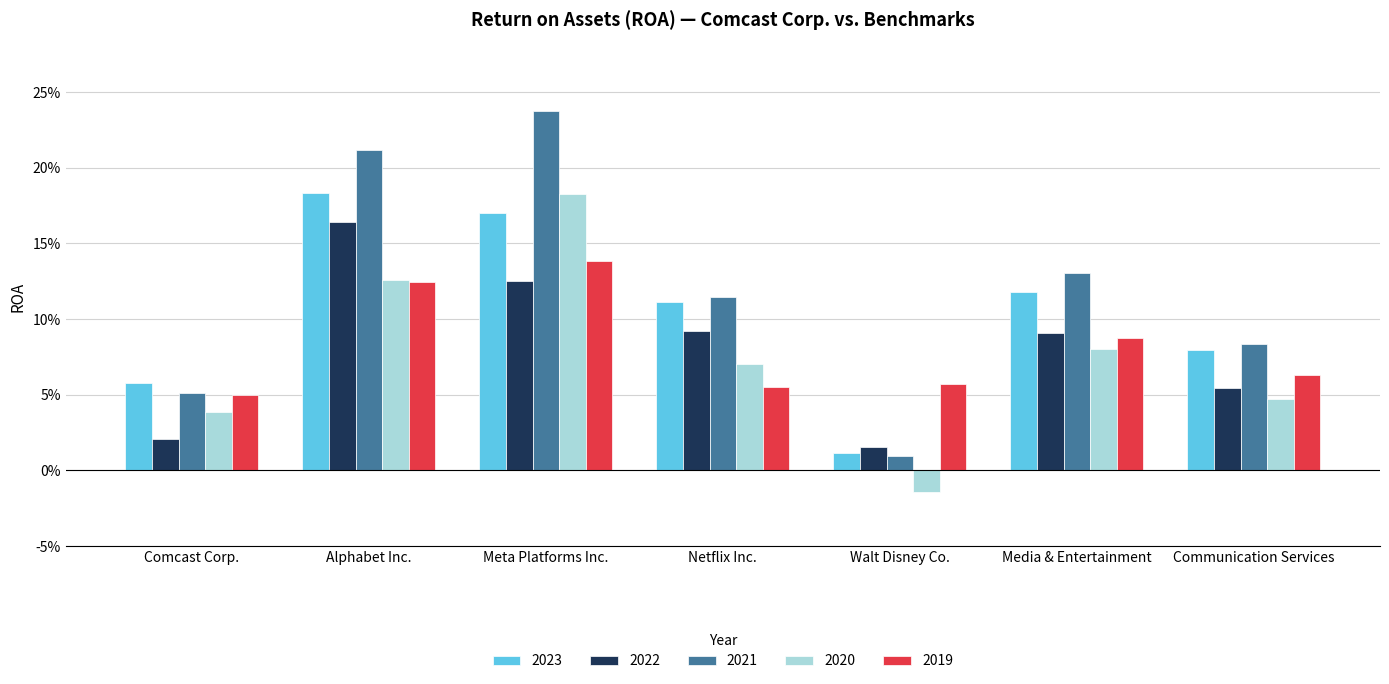

Are the bars horizontal?

No